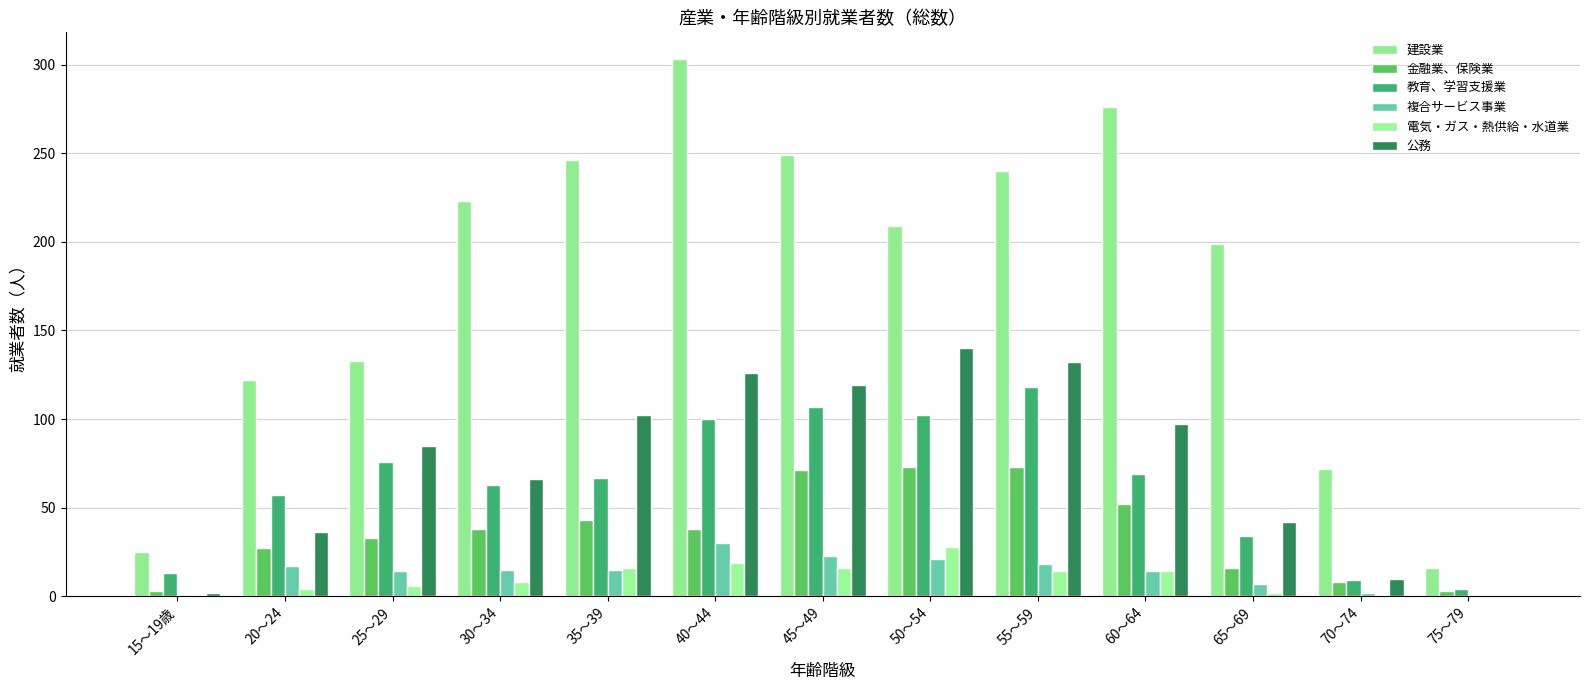

Which series changed the most between 20～24 and 30～34?

建設業